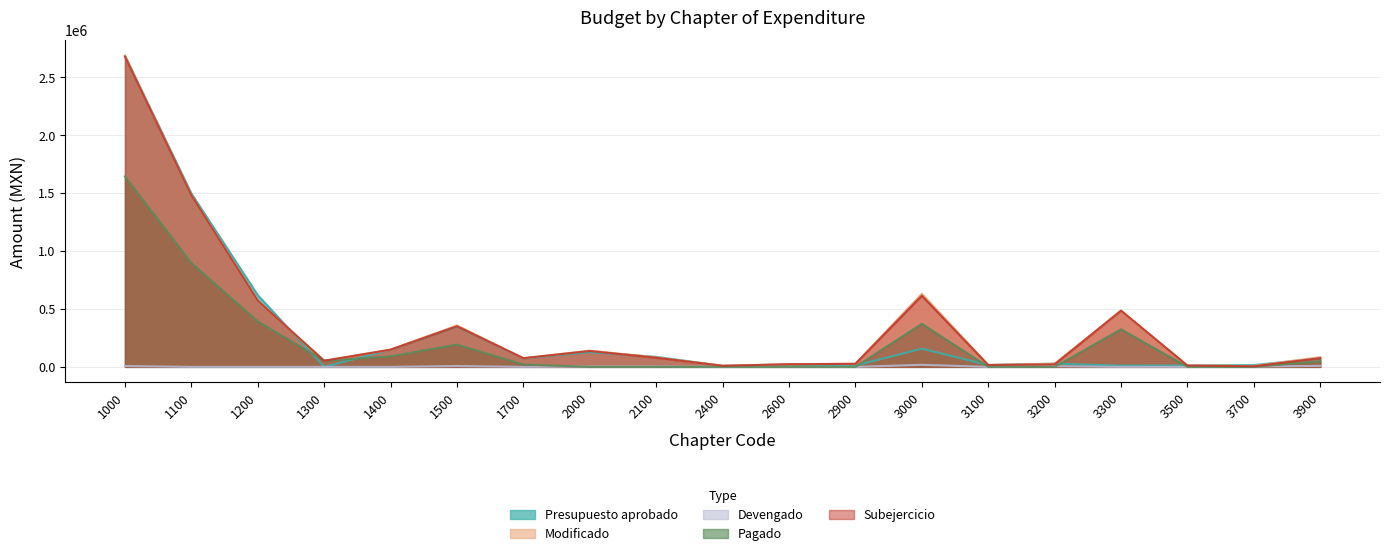

What is the sum of all Presupuesto aprobado values?

5936904.0